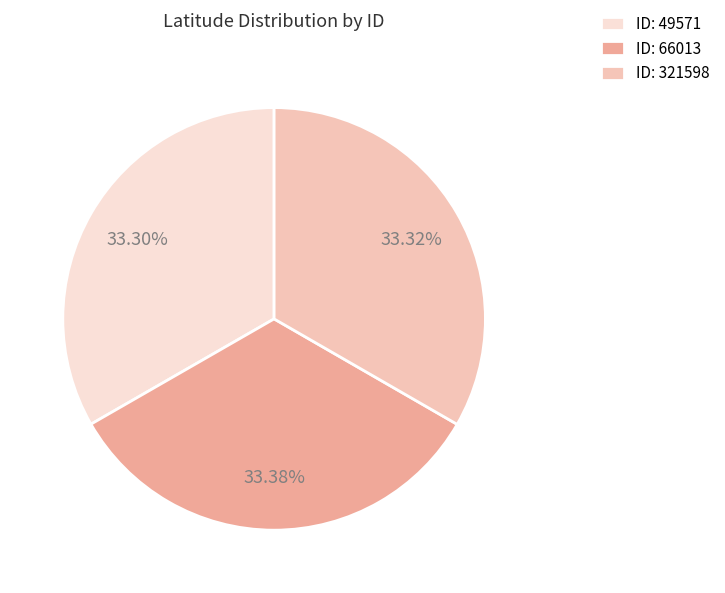

What is the ratio of the value at ID: 66013 to the value at ID: 321598?

1.0